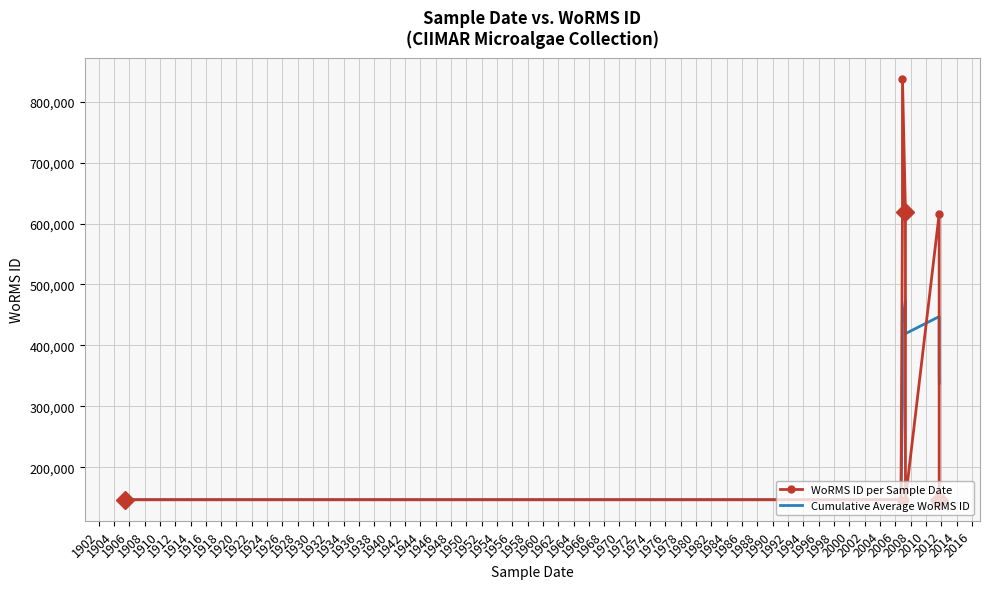

Reading right to left, extract all data points from this chart.

WoRMS ID per Sample Date: 146994	146994	146994	146994	615645	146994	618967	836507	619584	146994	146994
Cumulative Average WoRMS ID: 338151	357266	380630	409834	447383	419340	473809	437519	304524	146994	146994